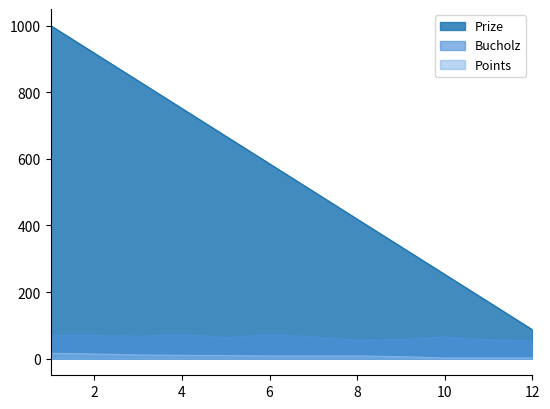

Read the Points value at 10.

2